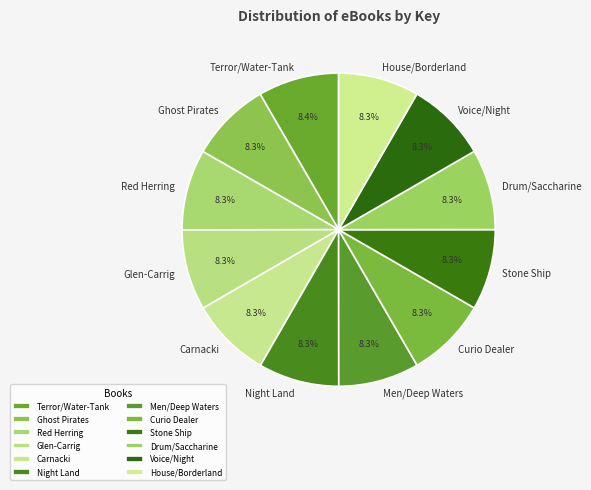

Do House/Borderland and Carnacki together represent more than half of the pie?

No